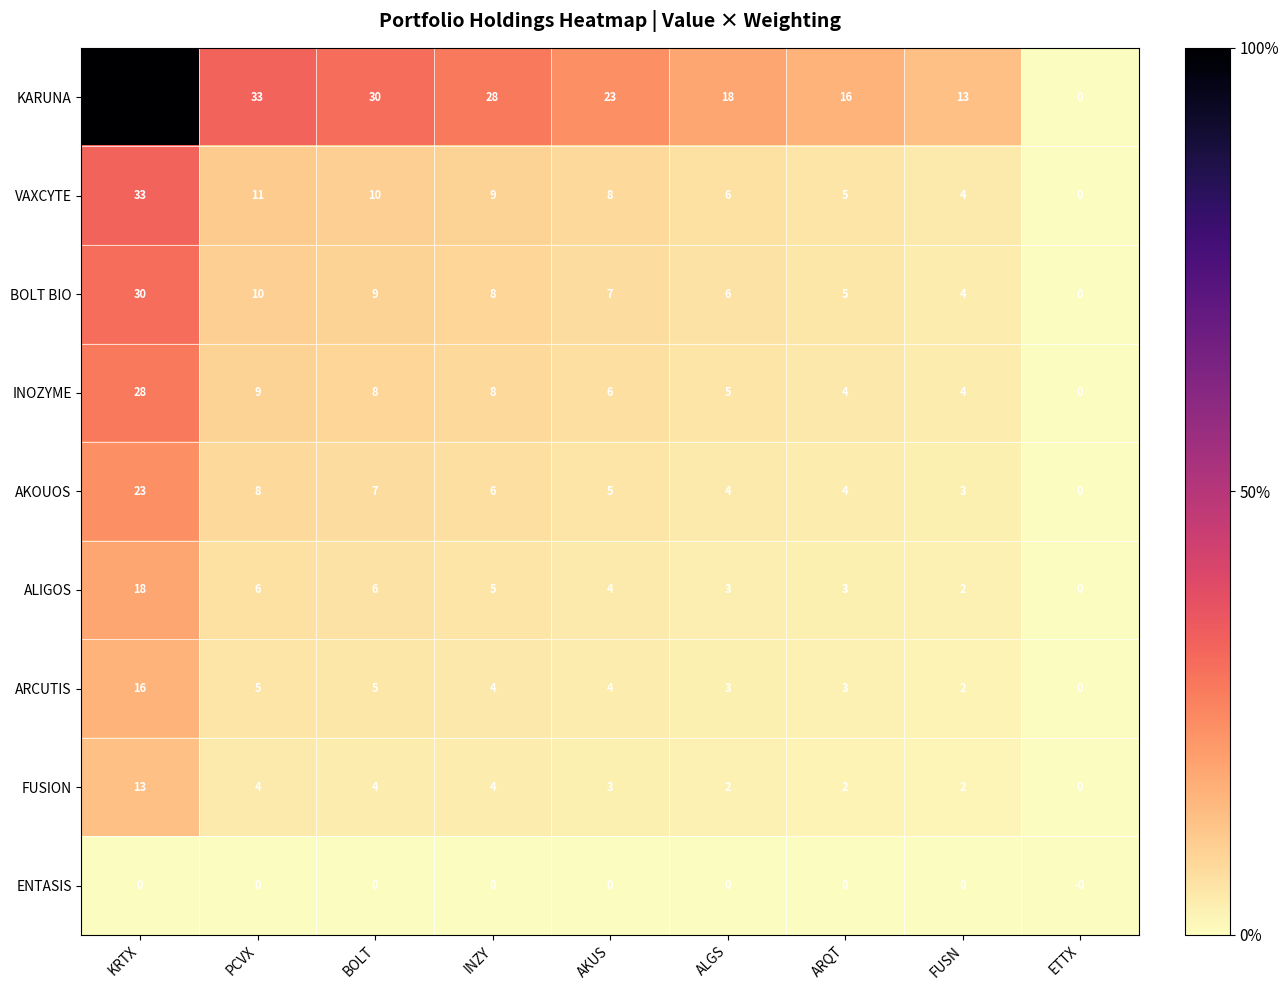

Which series has the largest total across all categories?

KARUNA